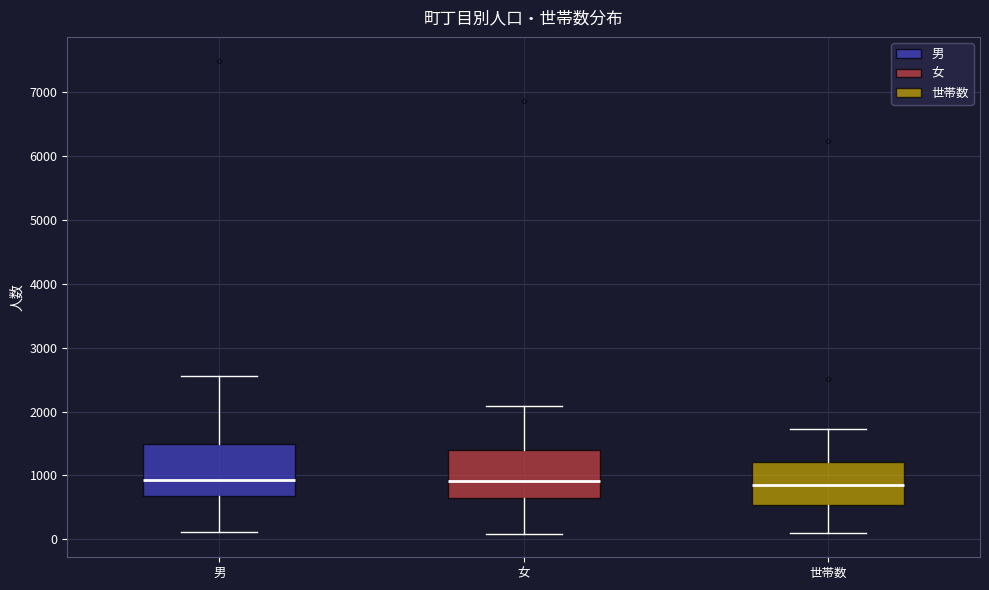

Reading left to right, transcribe this box plot: for each box, give where its median line is, the range the box spans, and where its two whiskers end, as read against the y-axis. The values are not printed on the chart, so give them approximately, as read against the axis.

男: median 900, box 700 to 1500, whiskers 100 to 2600
女: median 900, box 700 to 1400, whiskers 100 to 2100
世帯数: median 800, box 500 to 1200, whiskers 100 to 1700